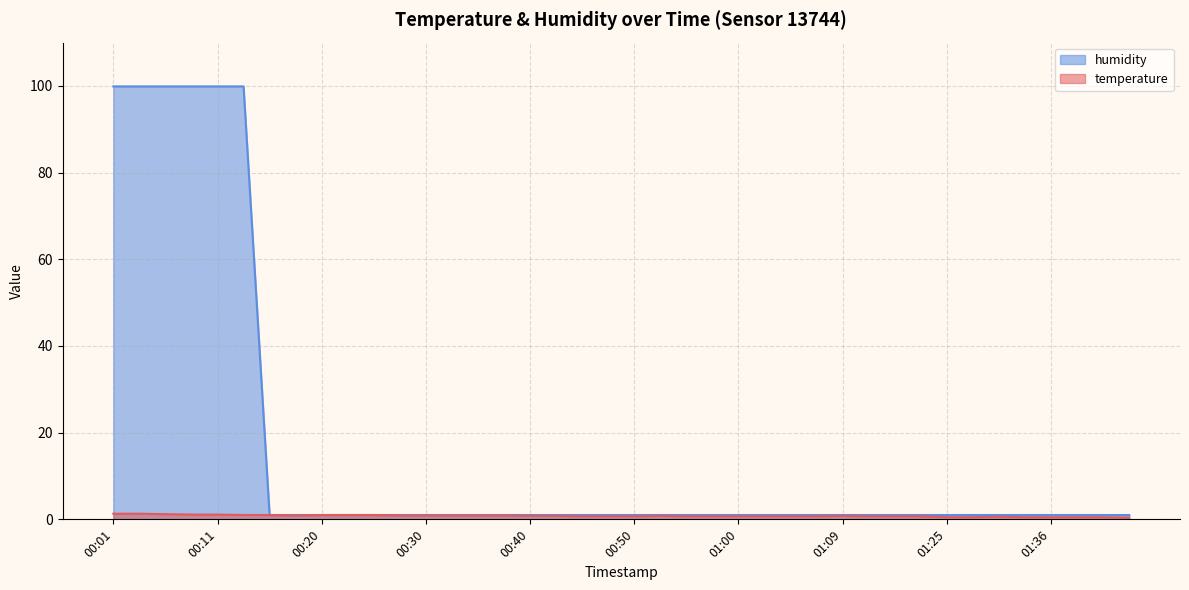

List the series in order of their overall mean, highest first.

humidity, temperature